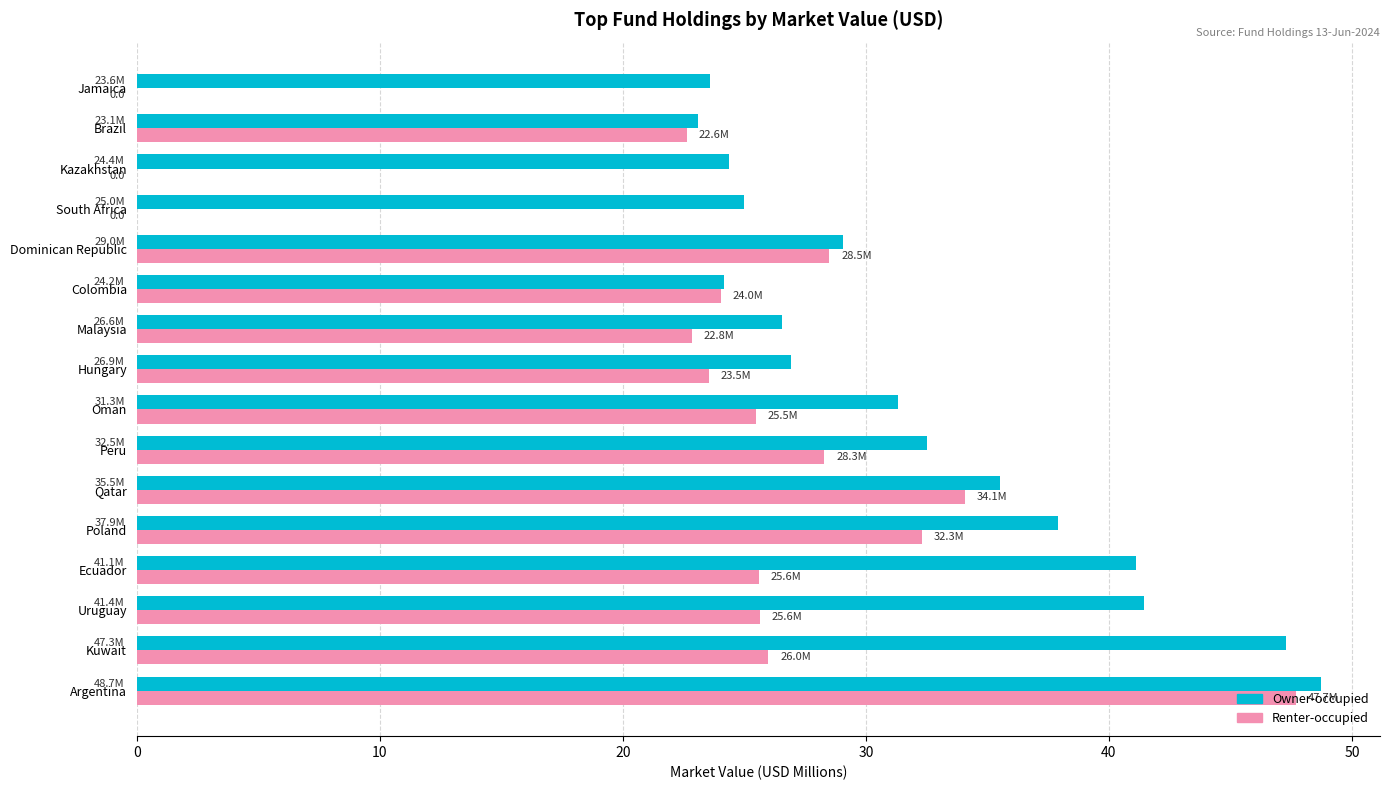

What is the sum of all Owner-occupied values?

518.6